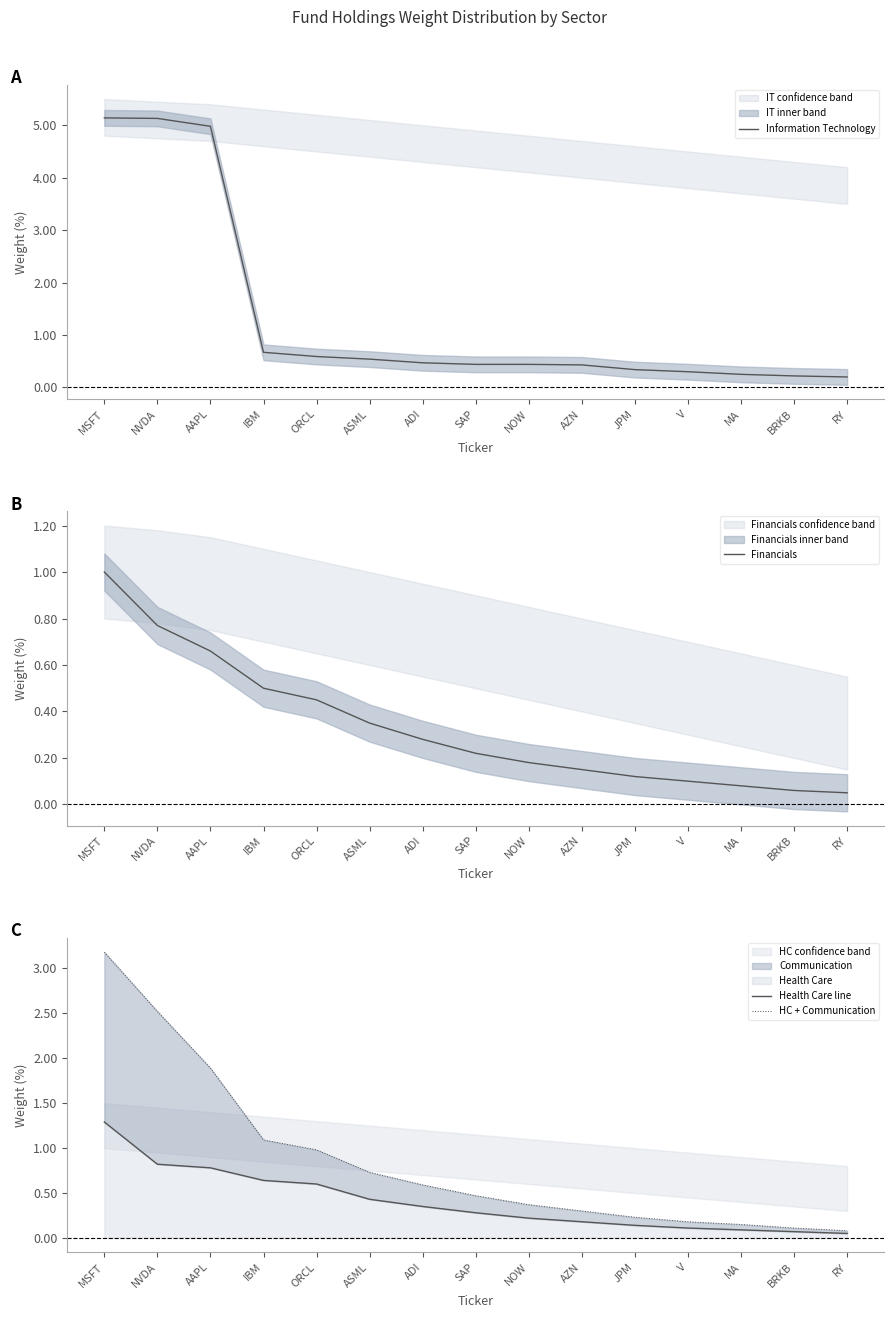

What is the label of the 5th point from the right?

JPM